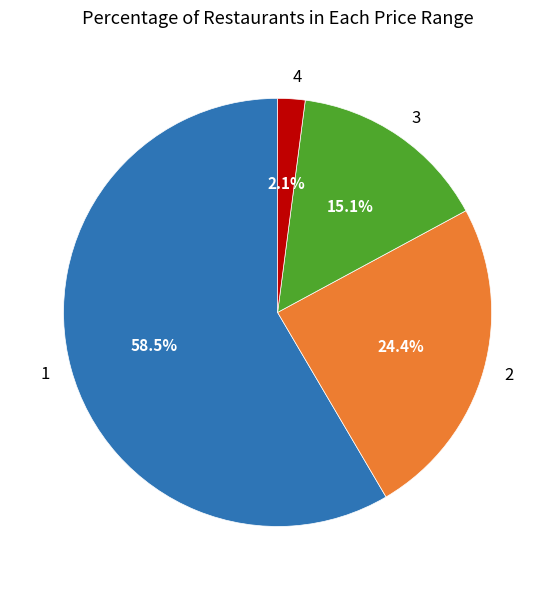

Which slice is the smallest?

4